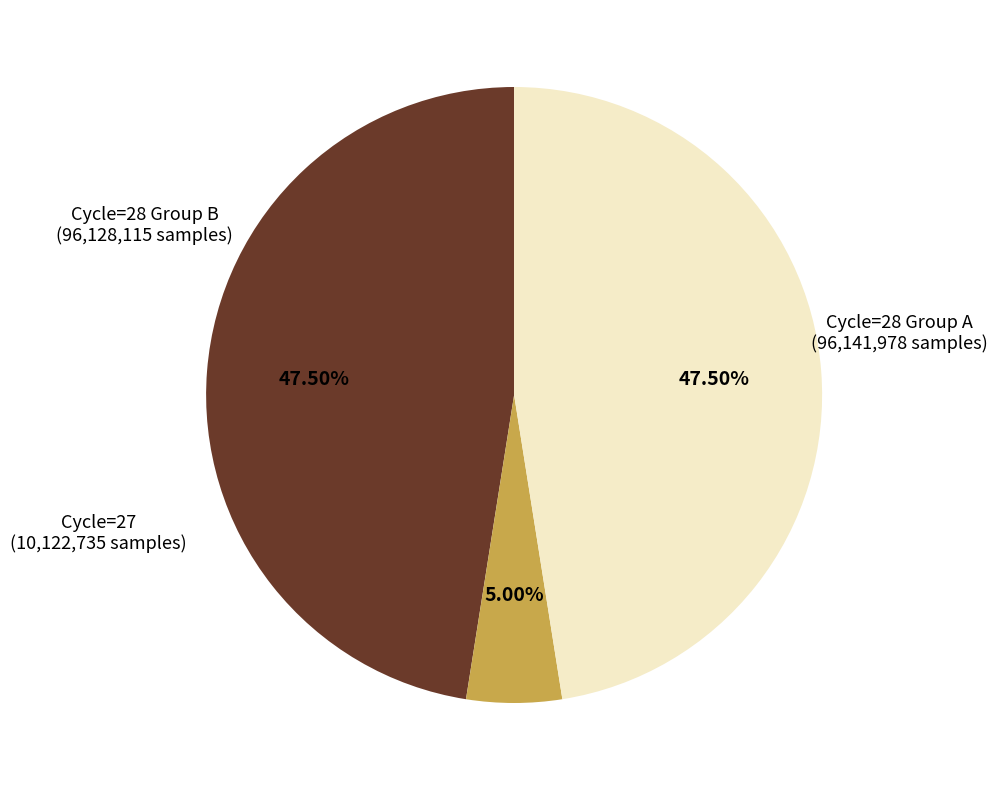

Is there a majority slice in this chart?

No